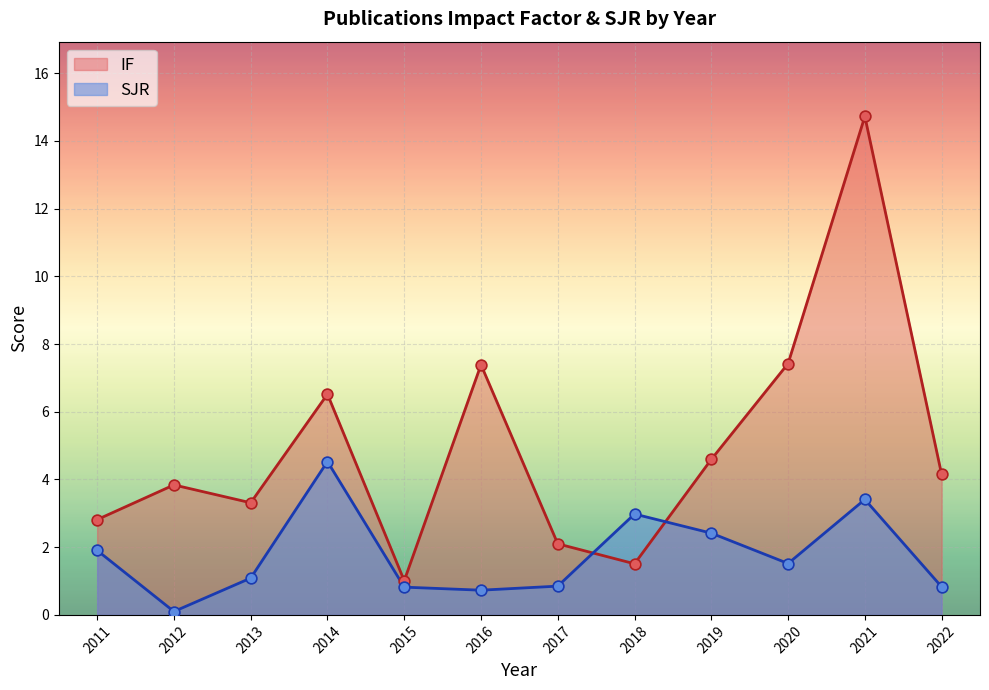

Which series reaches the minimum Y coordinate?

SJR